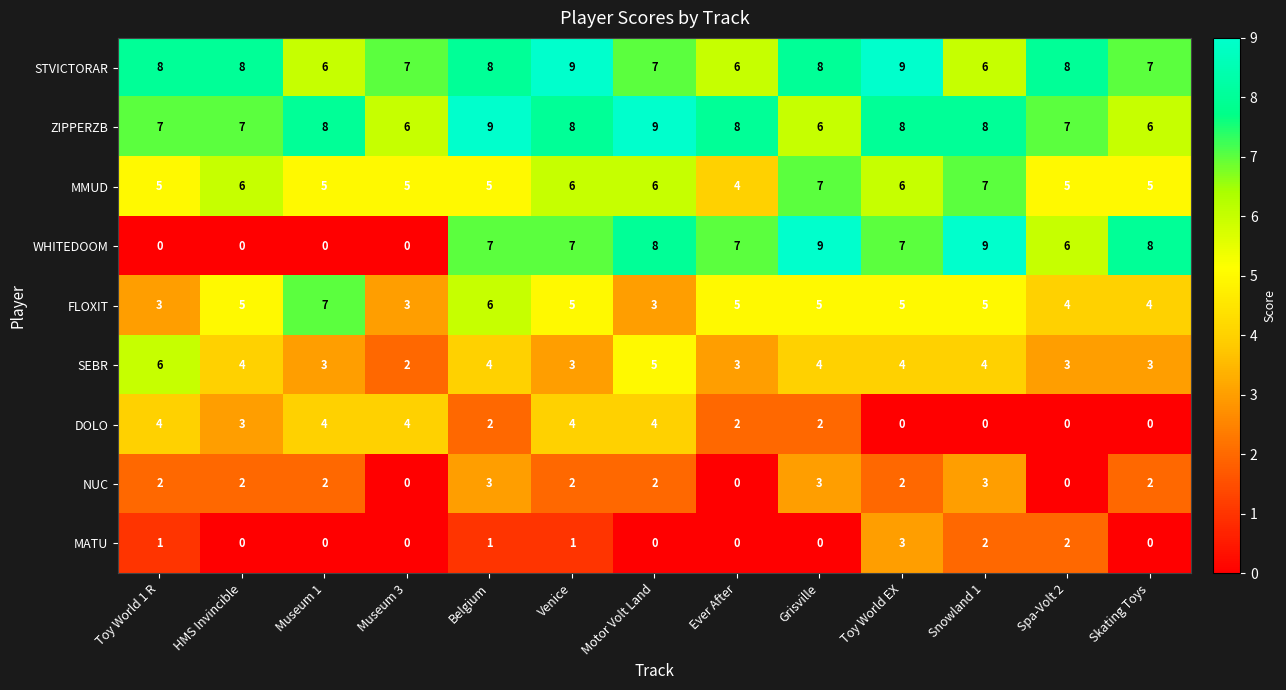

What is the approximate value of DOLO at Toy World 1 R?

4